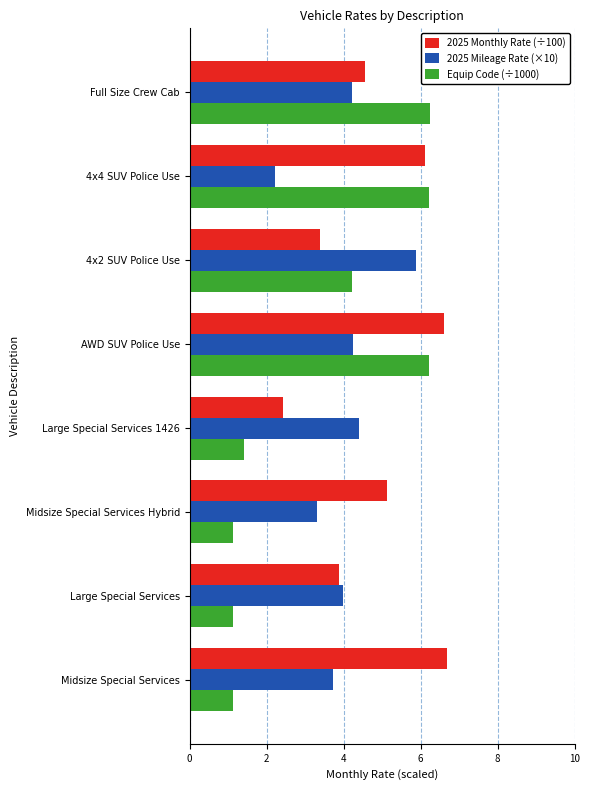

Is it true that 2025 Monthly Rate (÷100) equals 6.2 at Large Special Services?

False